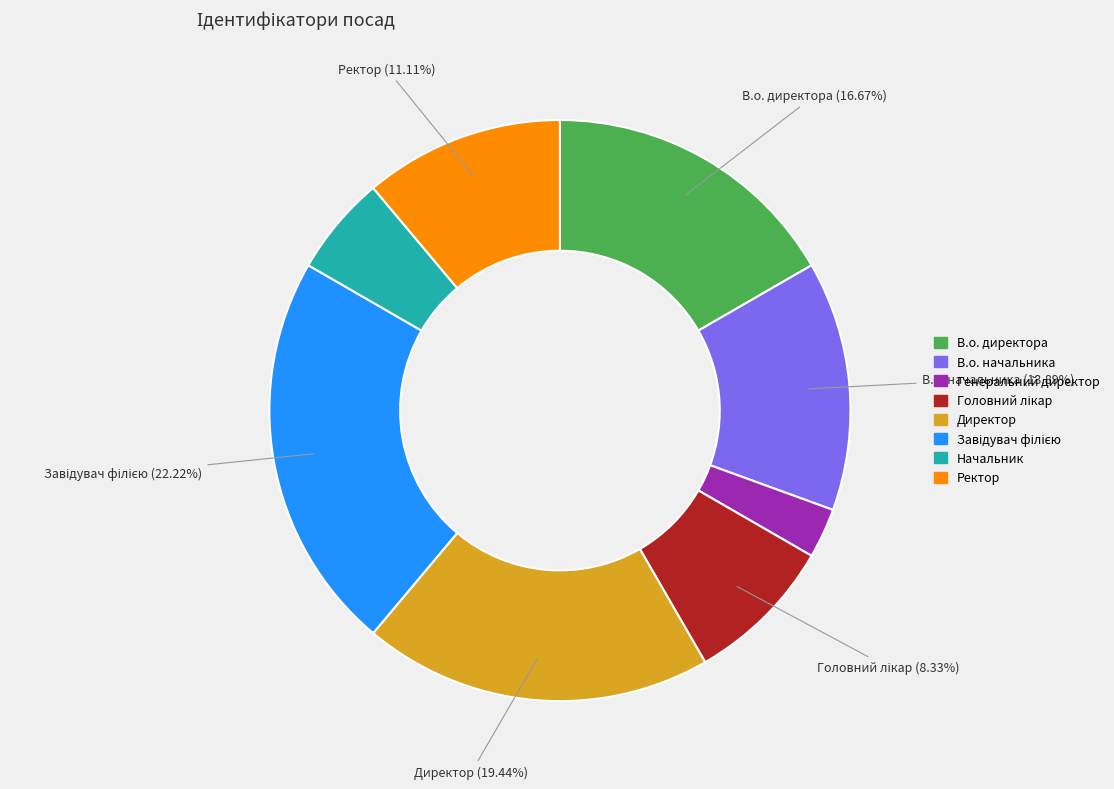

Is there any slice that represents more than half of the pie?

No